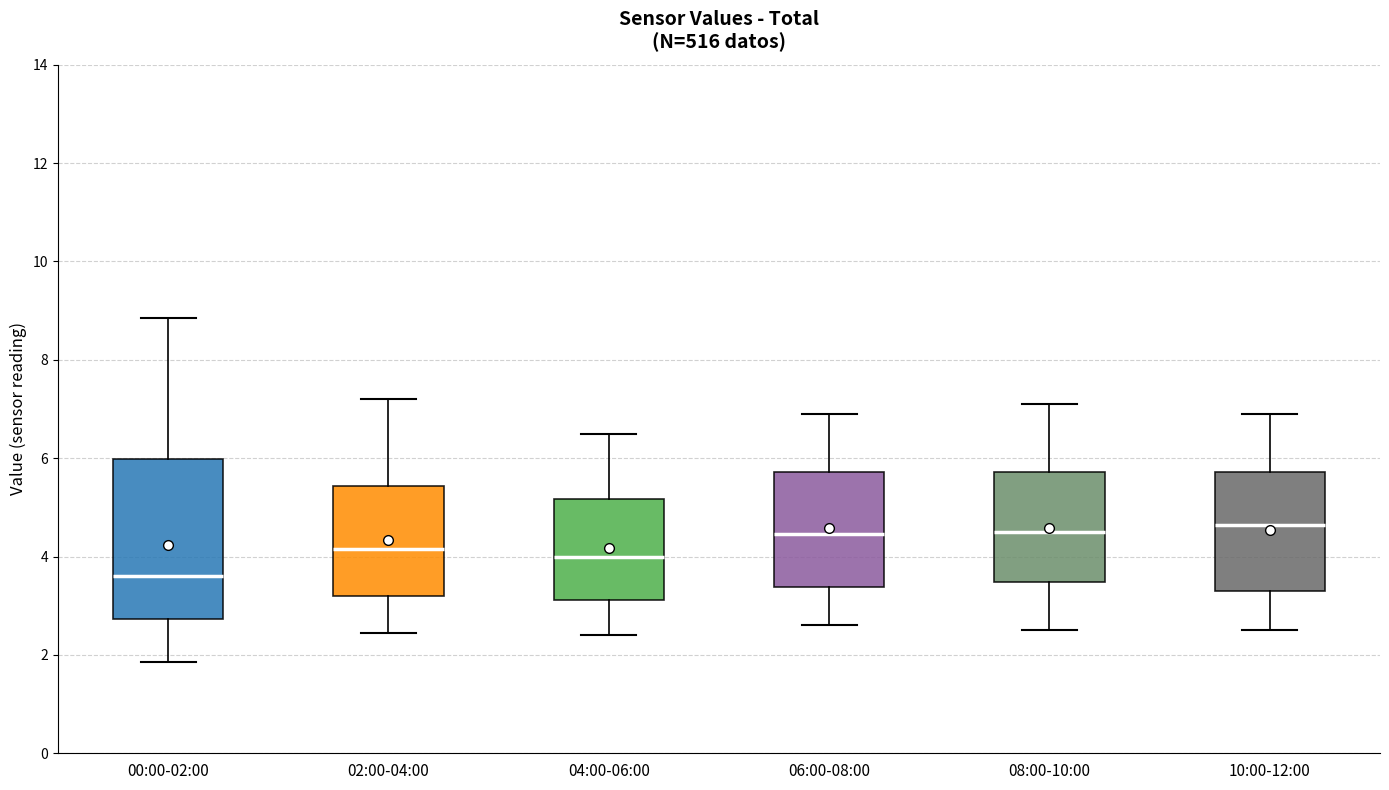

Reading left to right, transcribe this box plot: for each box, give where its median line is, the range the box spans, and where its two whiskers end, as read against the y-axis. The values are not printed on the chart, so give them approximately, as read against the axis.

00:00-02:00: median 3.6, box 2.8 to 6.0, whiskers 1.8 to 8.8
02:00-04:00: median 4.2, box 3.2 to 5.4, whiskers 2.4 to 7.2
04:00-06:00: median 4.0, box 3.2 to 5.2, whiskers 2.4 to 6.6
06:00-08:00: median 4.4, box 3.4 to 5.8, whiskers 2.6 to 7.0
08:00-10:00: median 4.6, box 3.4 to 5.8, whiskers 2.6 to 7.2
10:00-12:00: median 4.6, box 3.4 to 5.8, whiskers 2.6 to 7.0